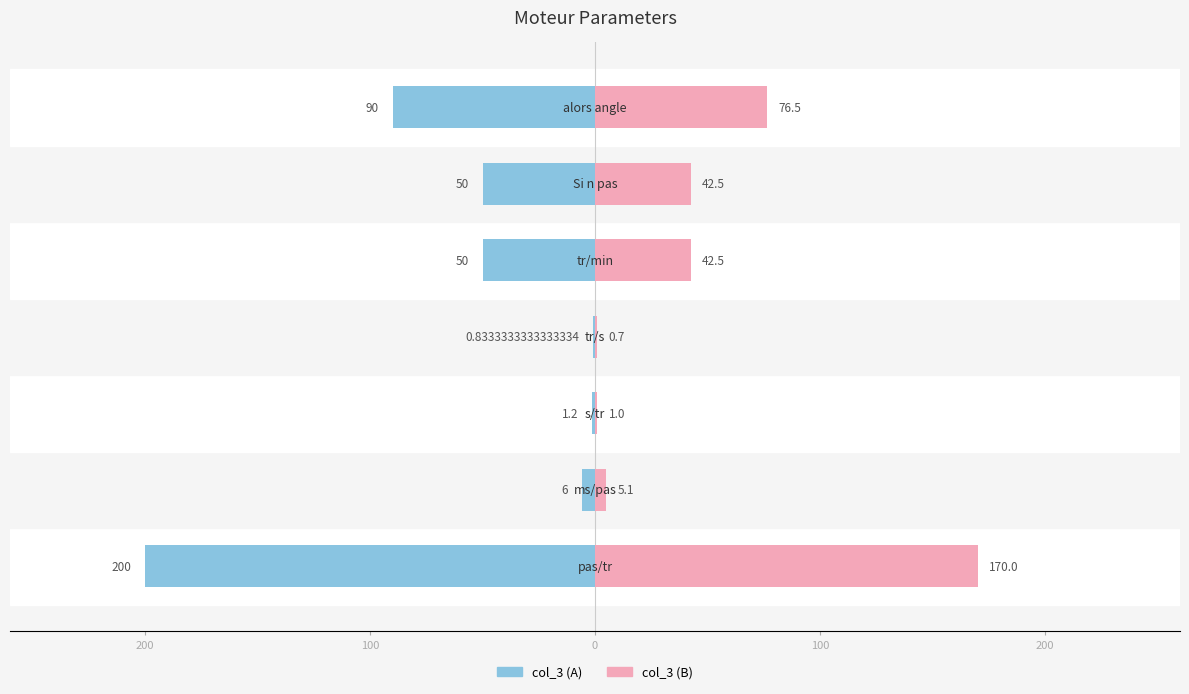

How many data points in col_3 (right) are above 42?

4